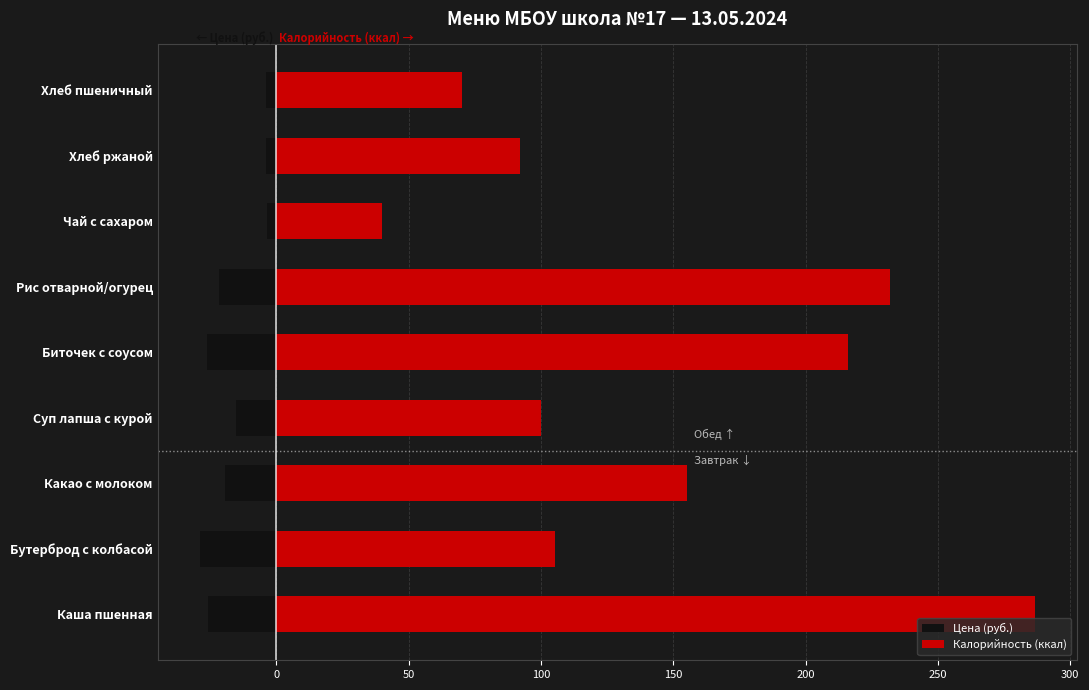

What is the sum of all Цена (руб.) values?

-148.3